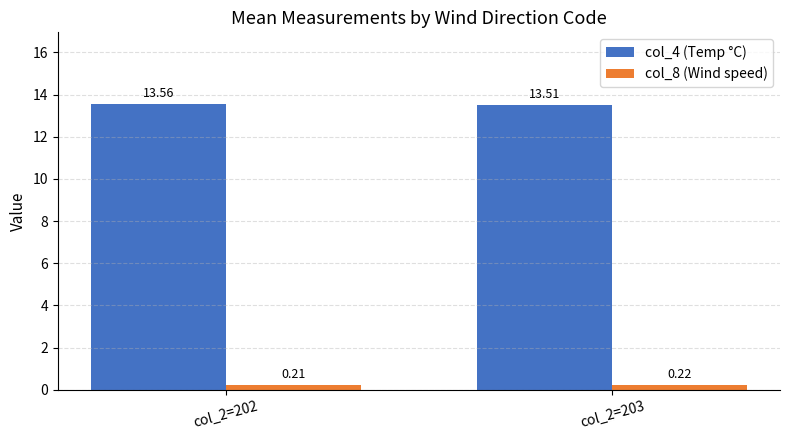

Which label corresponds to the largest value in the chart?

col_2=202